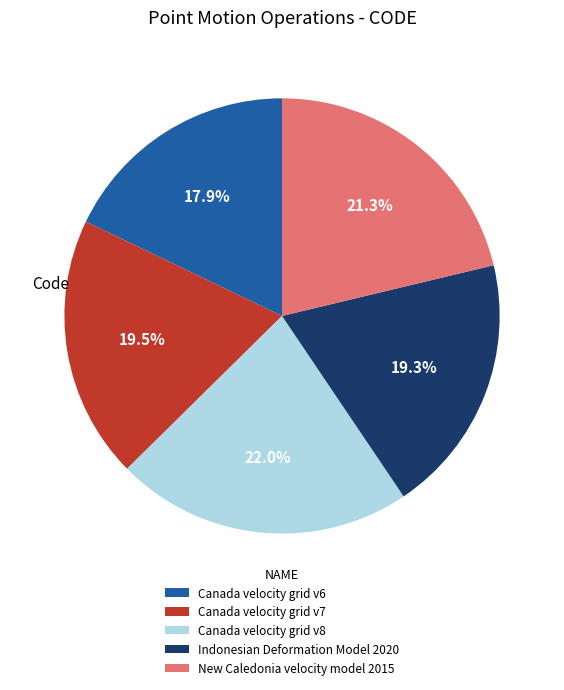

Do New Caledonia velocity model 2015 and Canada velocity grid v6 together represent more than half of the pie?

No